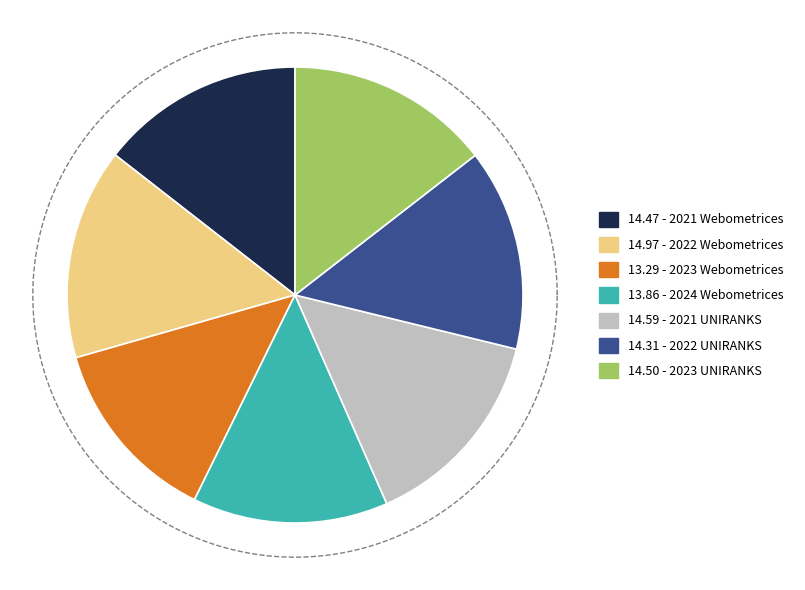

Between 2021 Webometrices and 2022 UNIRANKS, which is larger?

2021 Webometrices